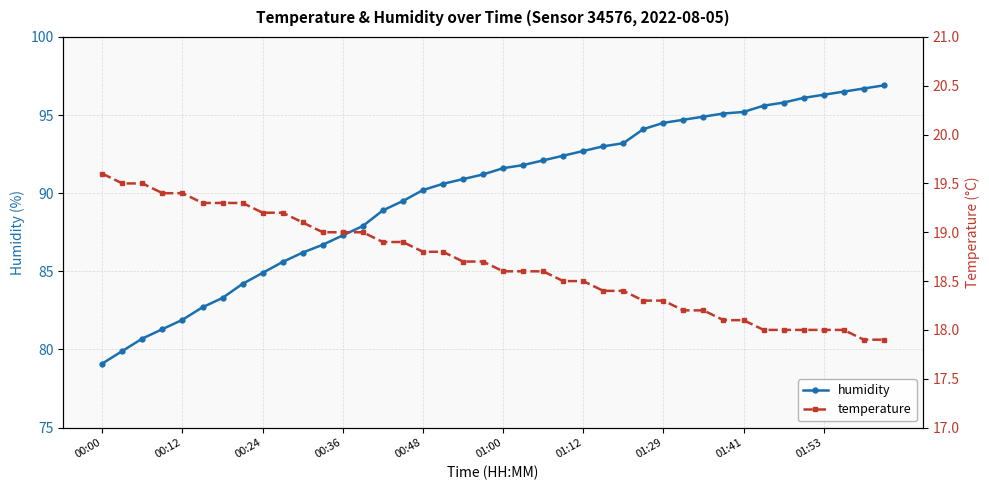

What are all the series names shown in the legend?

humidity, temperature